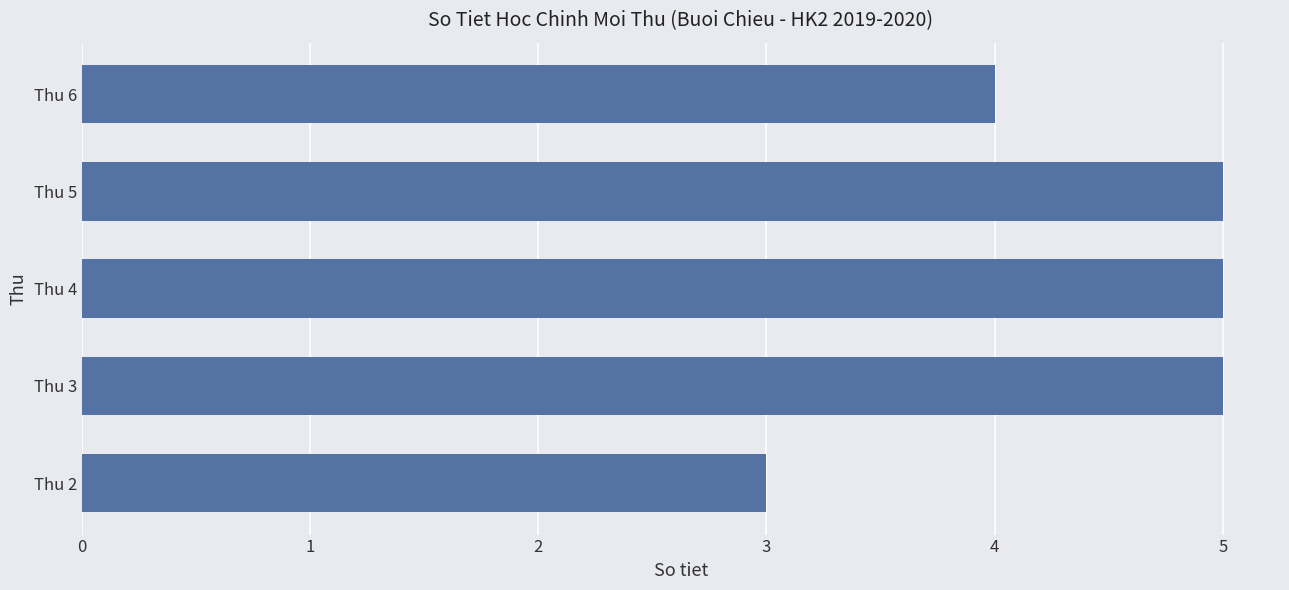

The chart shows a value of 4 at Thu 6. True or false?

True